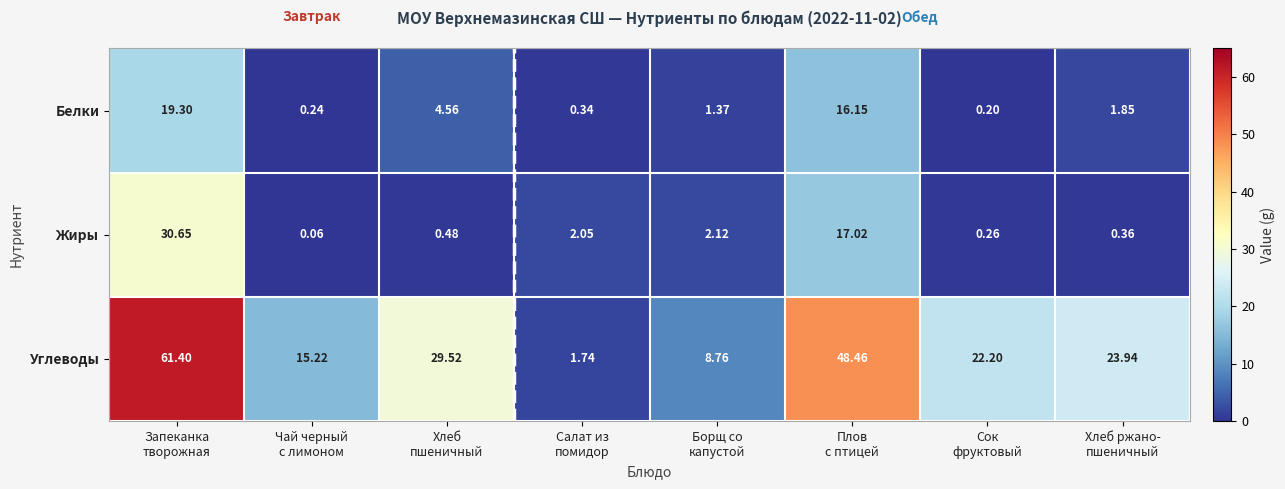

Which series has the largest range (max minus min)?

Углеводы